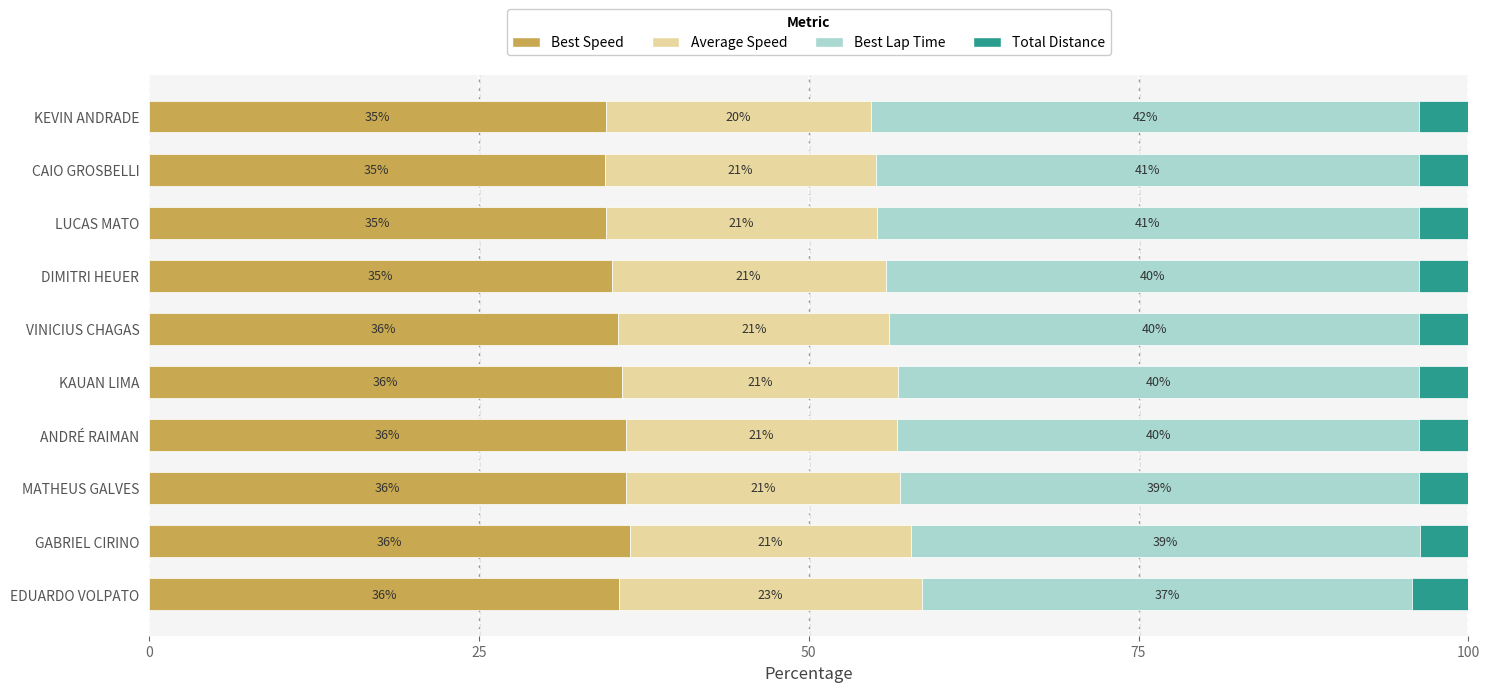

True or false: Best Speed has a value of 36.2 at ANDRÉ RAIMAN.

True